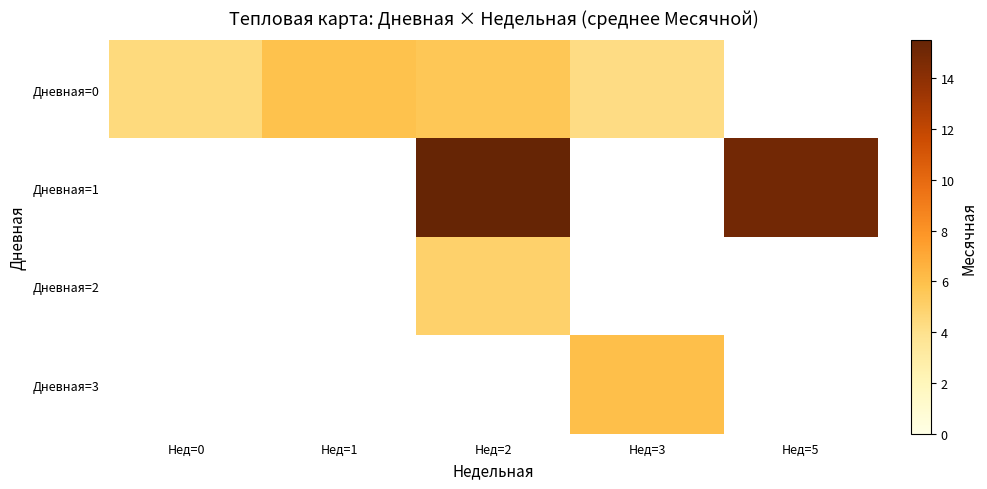

At how many categories does at least one series exceed 5?

4